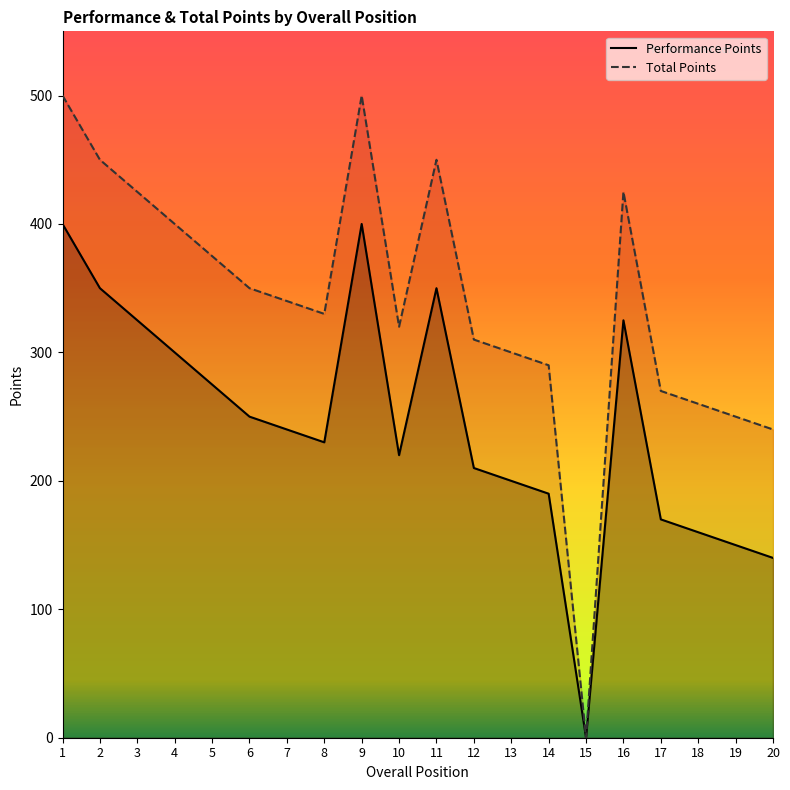

The Performance Points series shows 327 at 10. True or false?

False